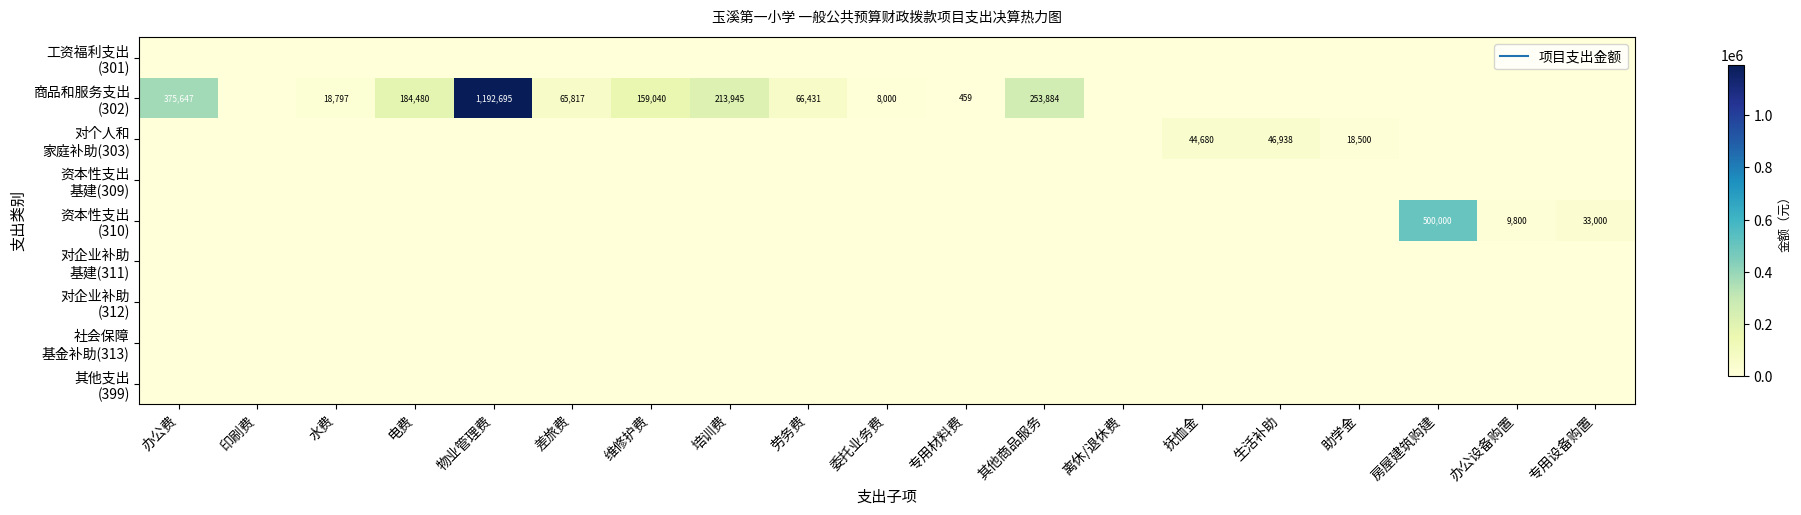

Is the value of 资本性支出 (310) at 抚恤金 greater than the value of 对企业补助 基建(311) at 办公费?

No